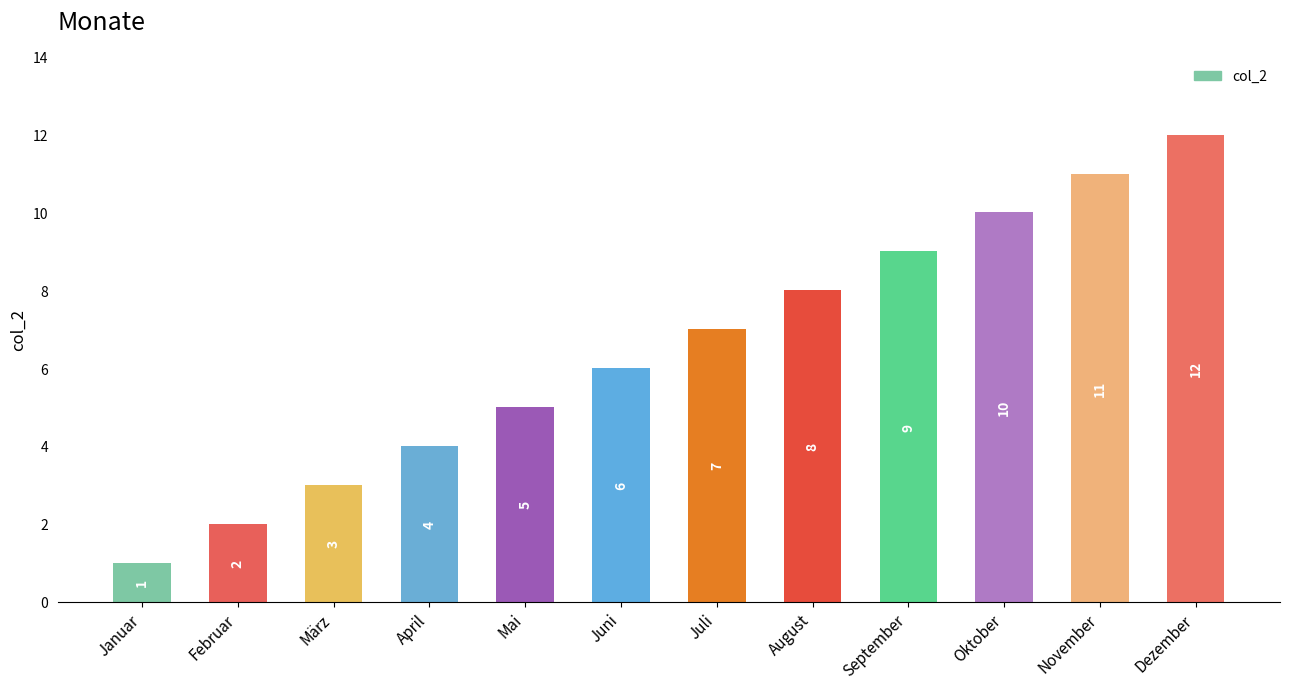

At which label is the value closest to 6?

Juni